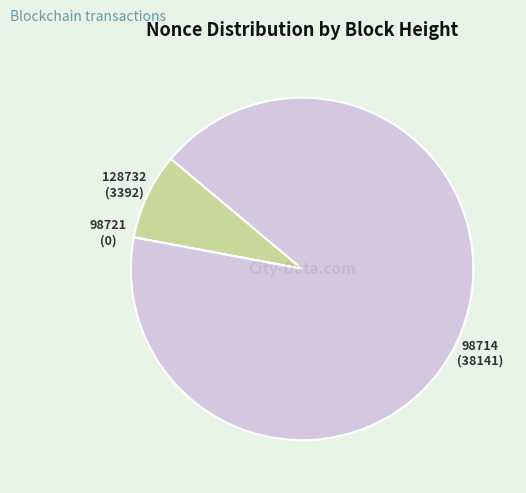

Does any single category account for the majority?

Yes